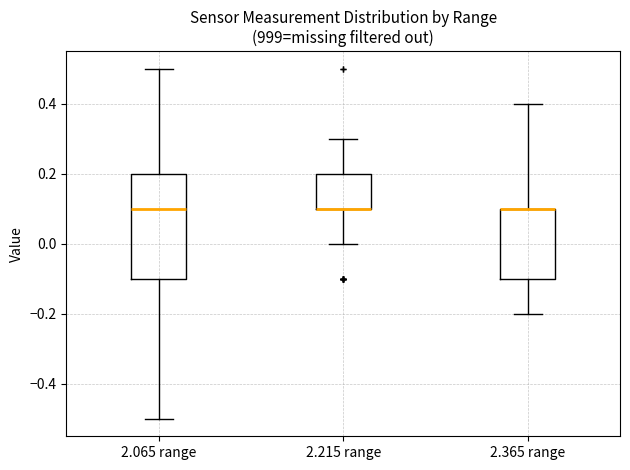

Reading left to right, read every box against the y-axis: the position of its median line, the range the box covers, and the ends of its whiskers. The values are not printed on the chart, so give them approximately, as read against the axis.

2.065 range: median 0.1, box -0.1 to 0.2, whiskers -0.5 to 0.5
2.215 range: median 0.1 (drawn on the box's lower edge), box 0.1 to 0.2, whiskers 0.0 to 0.3
2.365 range: median 0.1 (drawn on the box's upper edge), box -0.1 to 0.1, whiskers -0.2 to 0.4